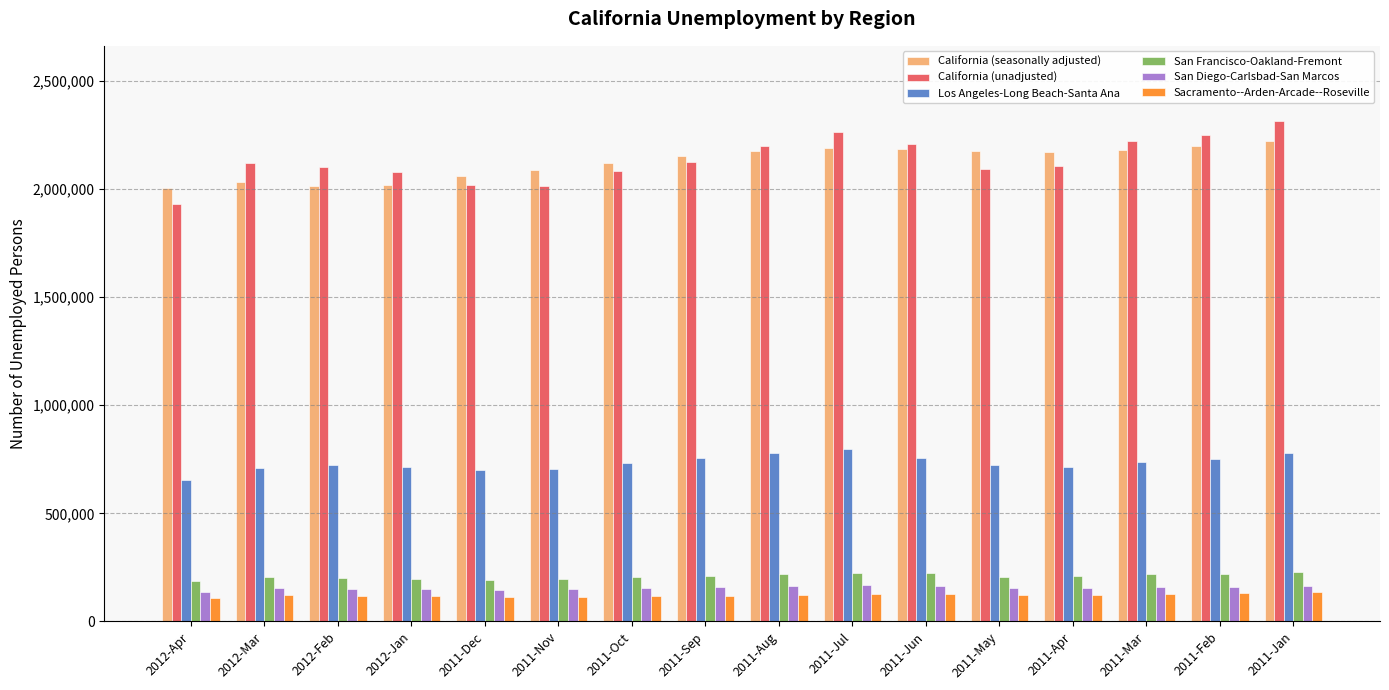

Is it true that San Diego-Carlsbad-San Marcos equals 238545 at 2012-Apr?

False